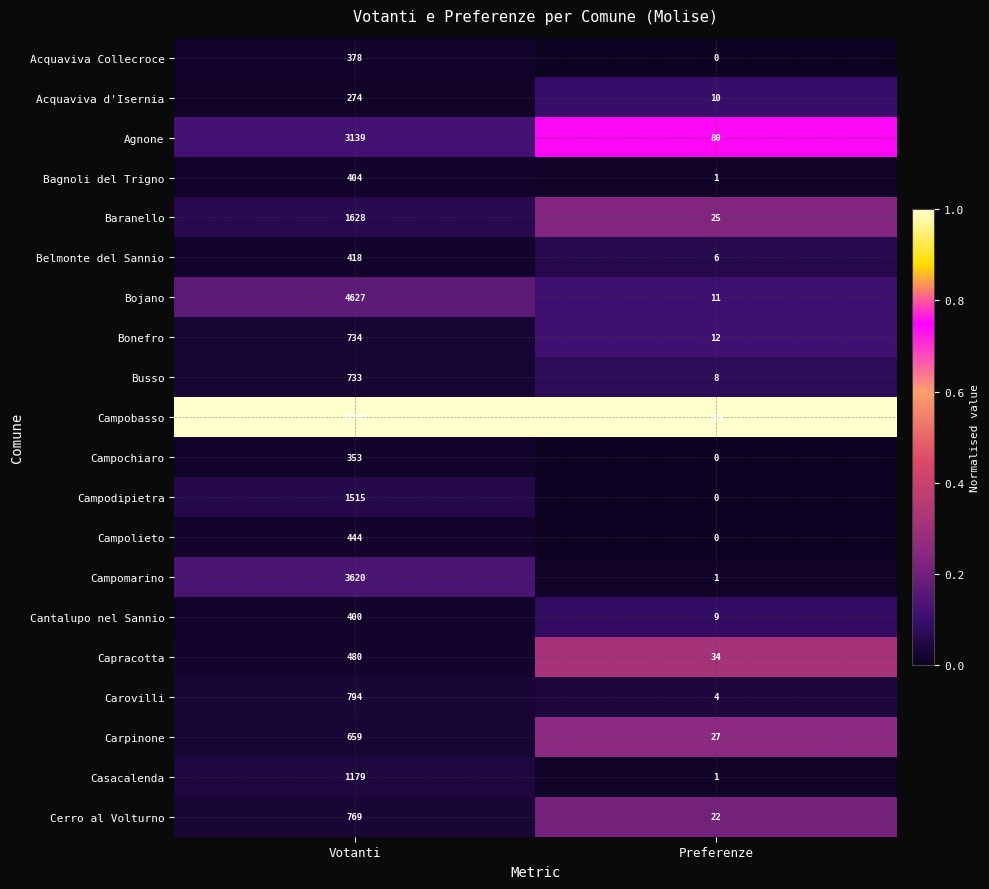

Which series has the largest total across all categories?

Campobasso